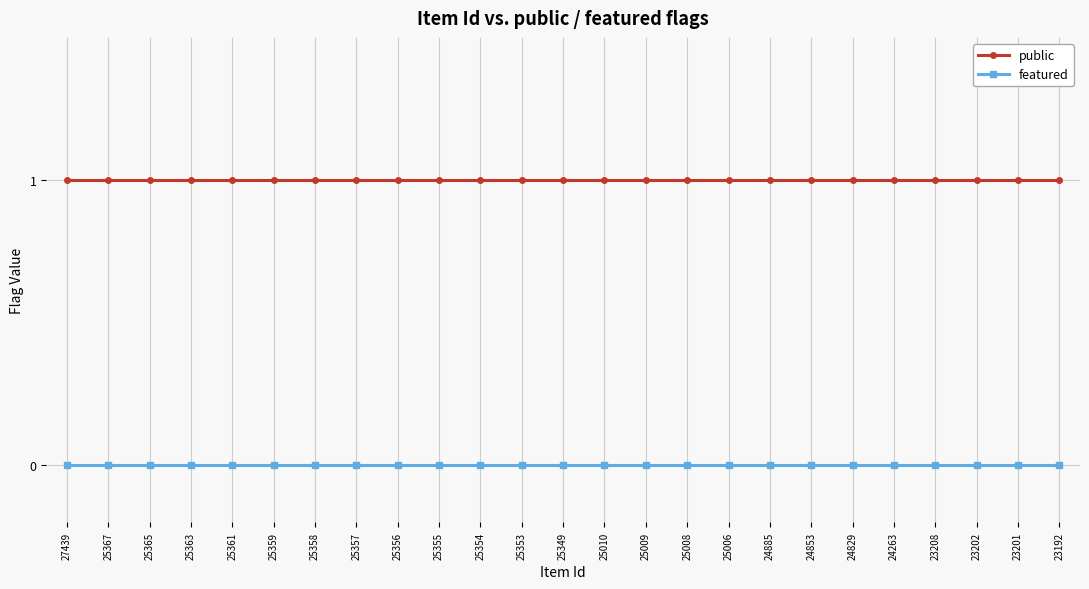

Is it true that public equals 1 at 24263?

True